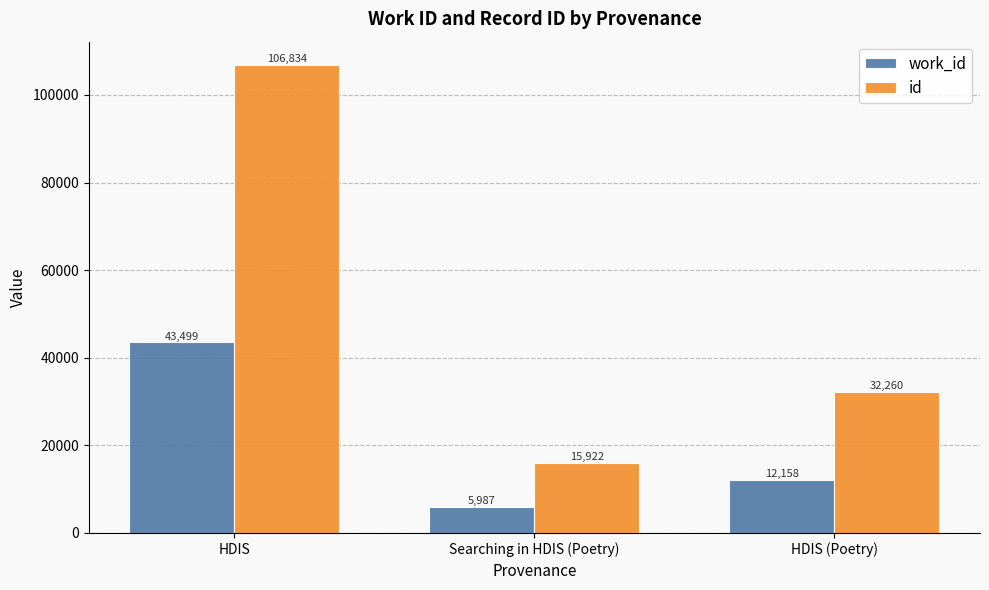

What is the value of the id bar at the 1st from the left?

106834